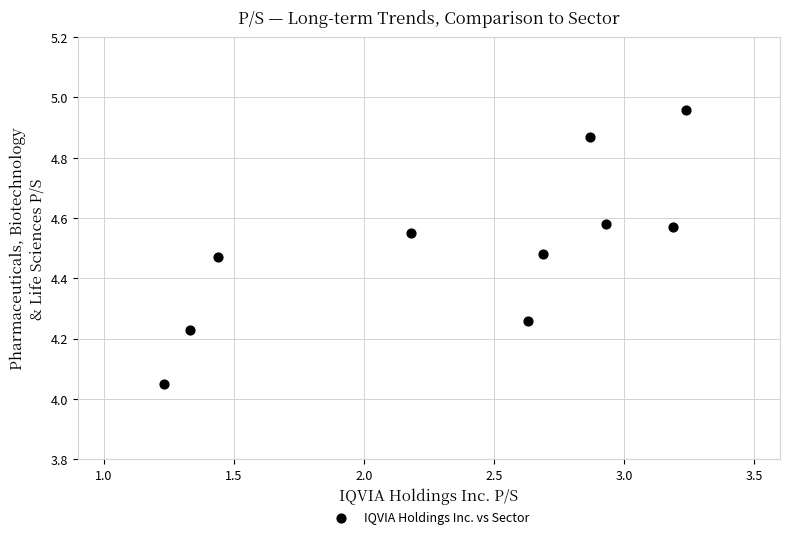

What is the average X value?

2.4